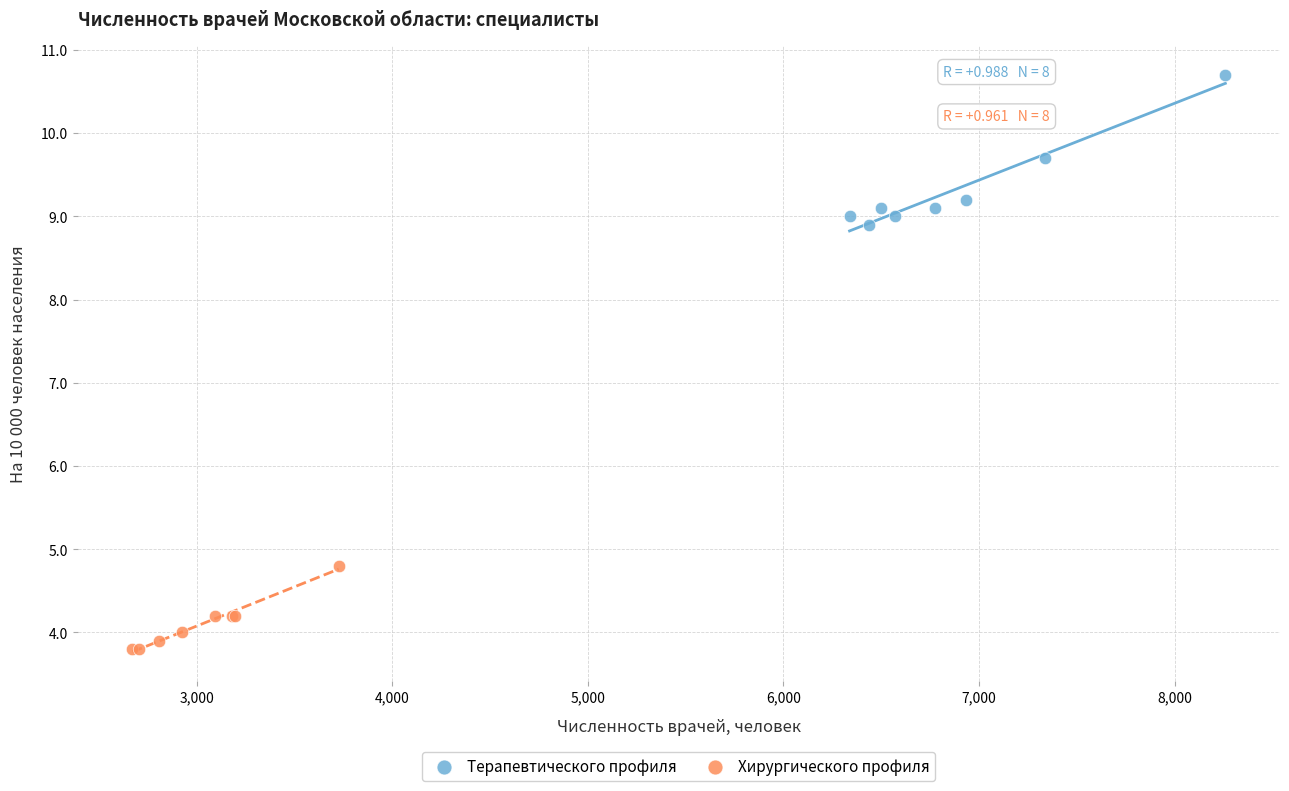

Which series has the largest Y range (max minus min)?

Терапевтического профиля